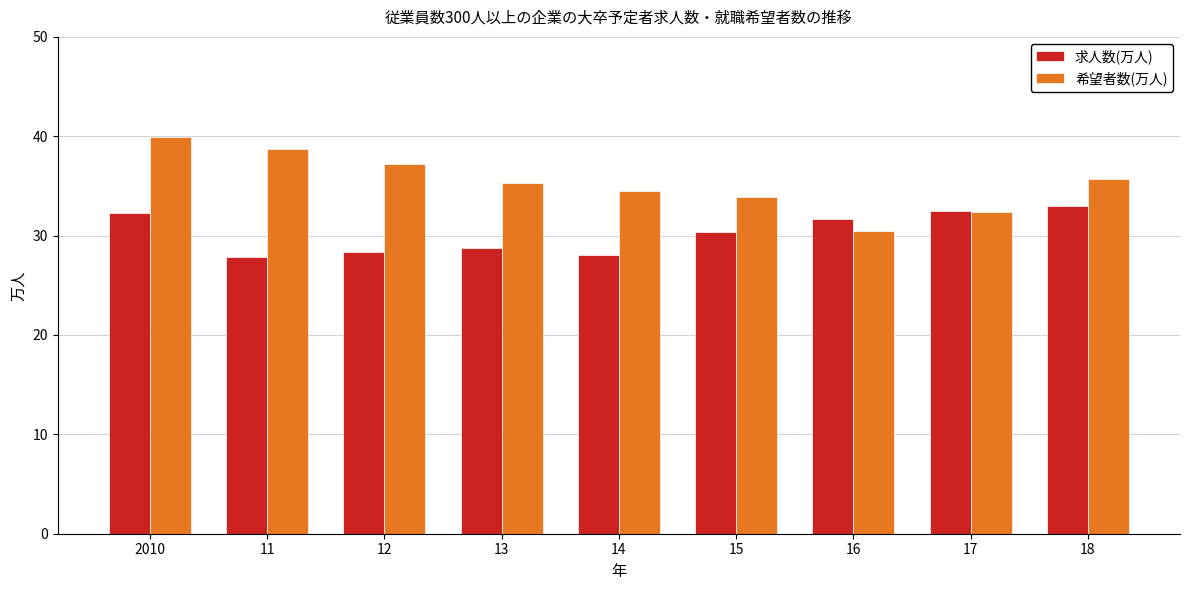

At how many categories does at least one series exceed 31?

9